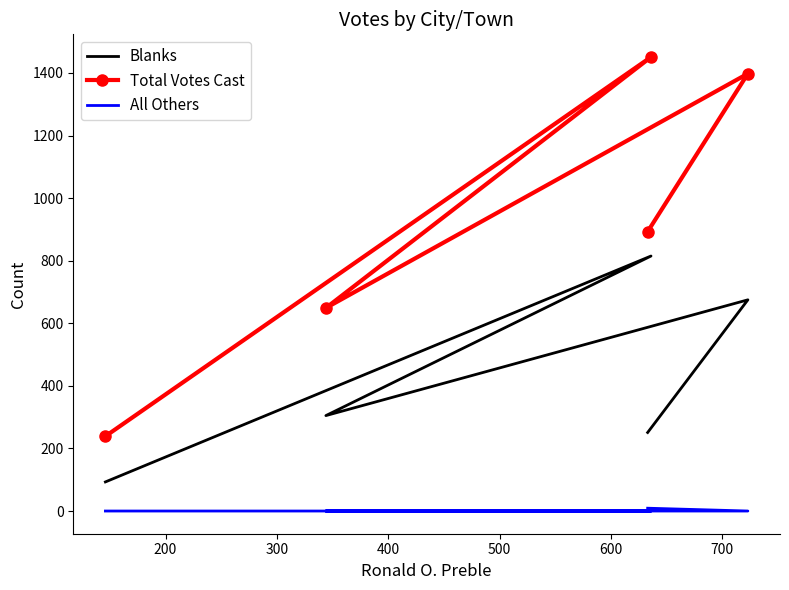

Which has a higher value, 200 or 400?

200